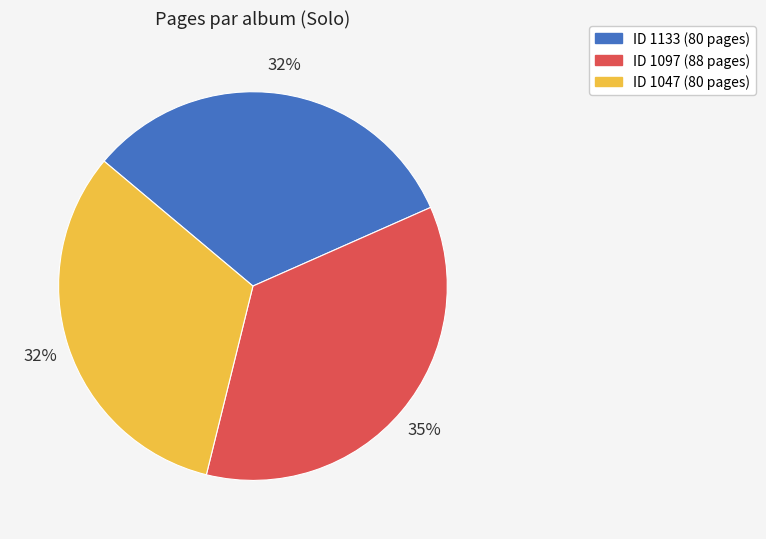

To the nearest percent, what portion does ID 1133 (80 pages) represent?

32%